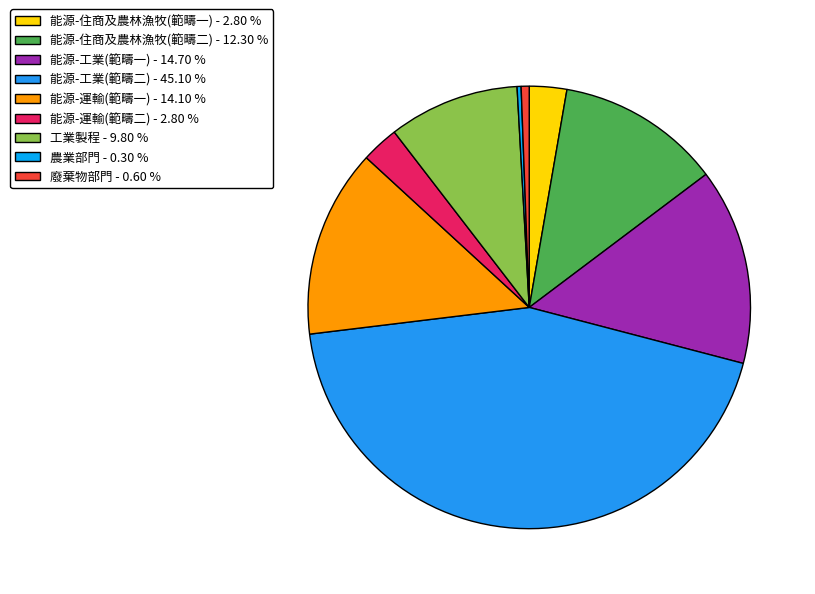

To the nearest percent, what is the difference between the largest and smallest slice percentages?

44%